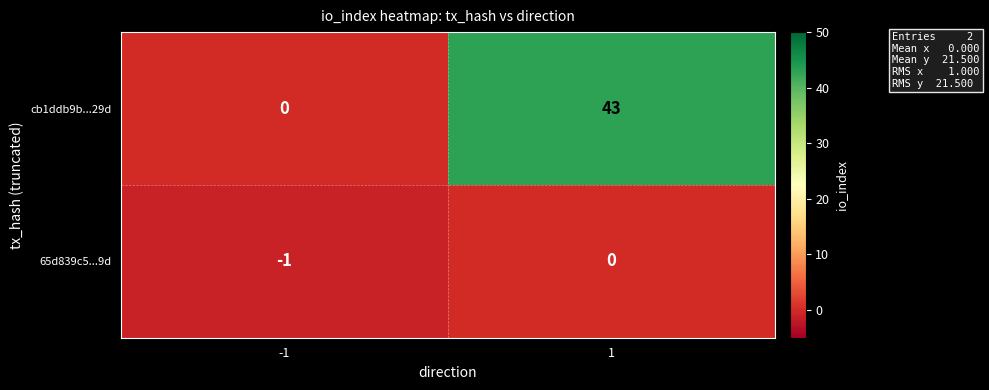

What is the difference between the maximum and minimum values in the cb1ddb9b...29d series?

43